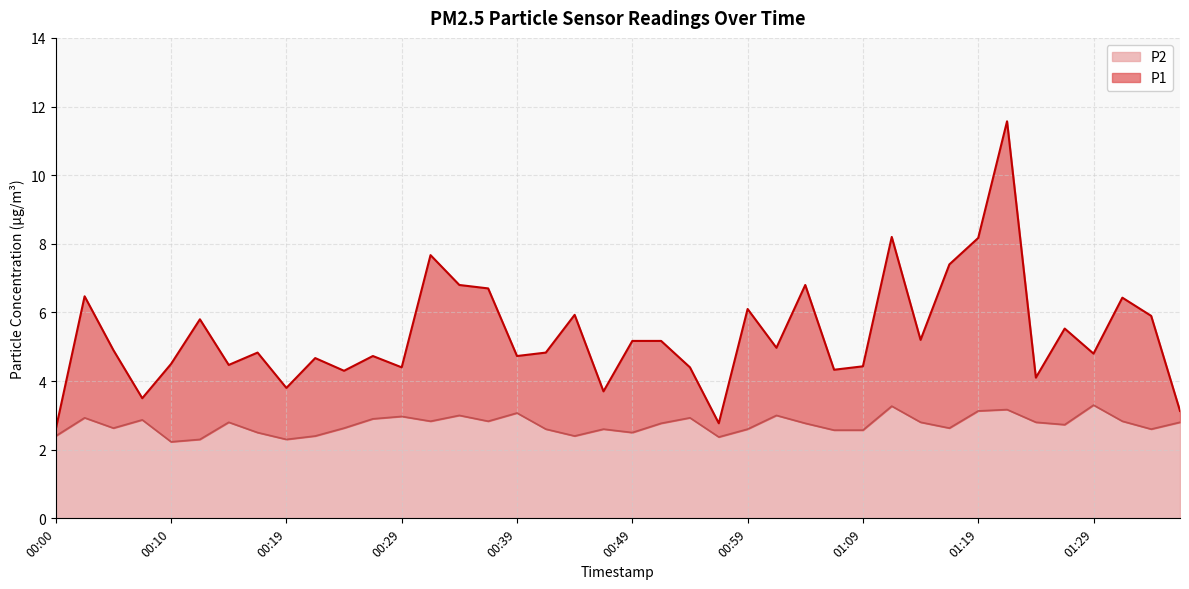

Which category has the lowest value in the P1 series?

00:00